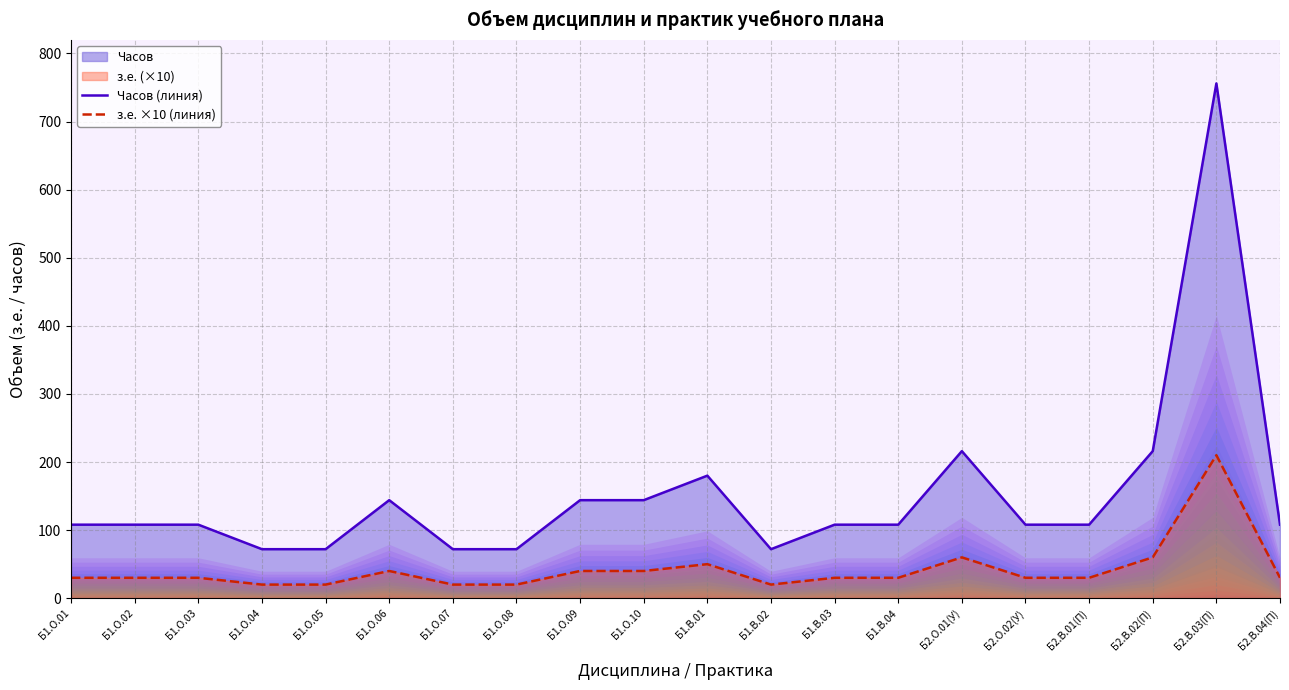

What is the difference between the second highest and second lowest values in the Часов (линия) series?

144